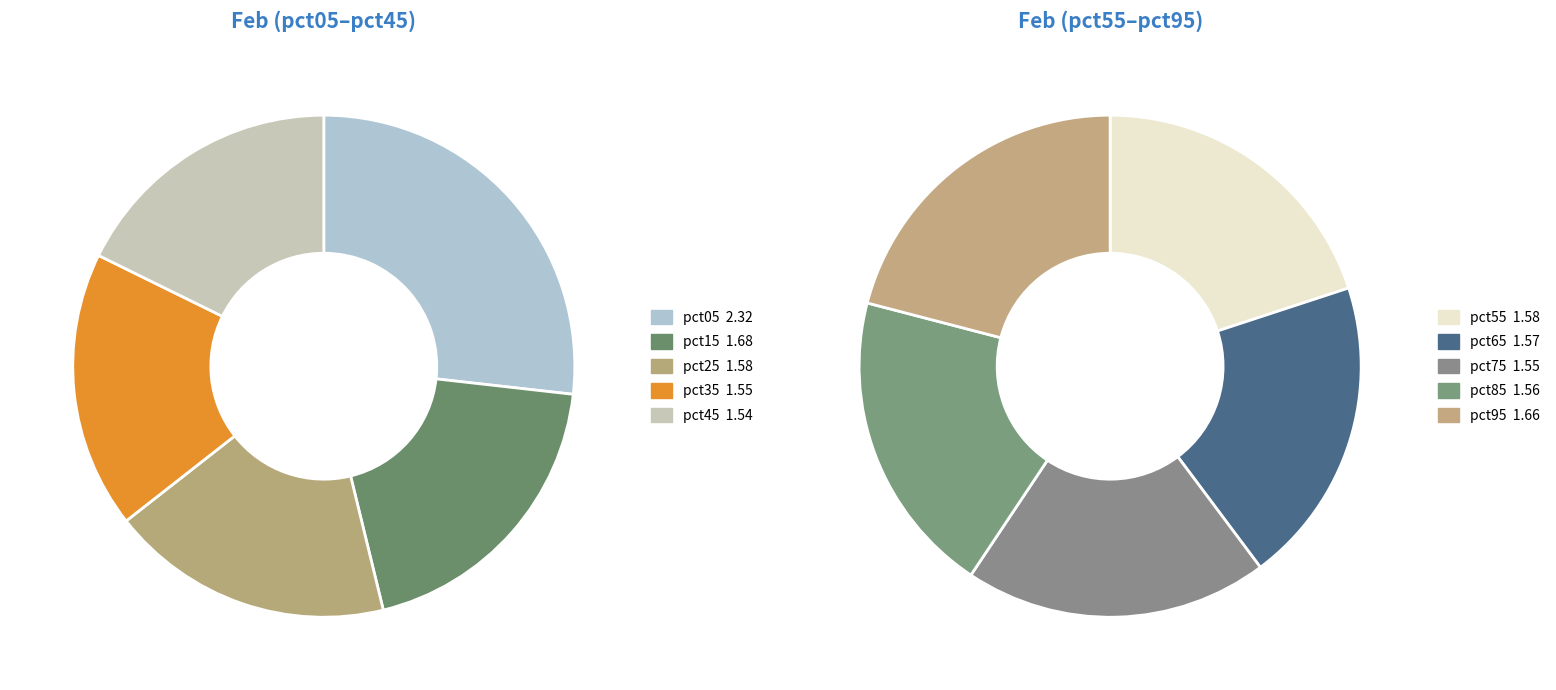

What percentage is the pct65 slice, to the nearest percent?

9%